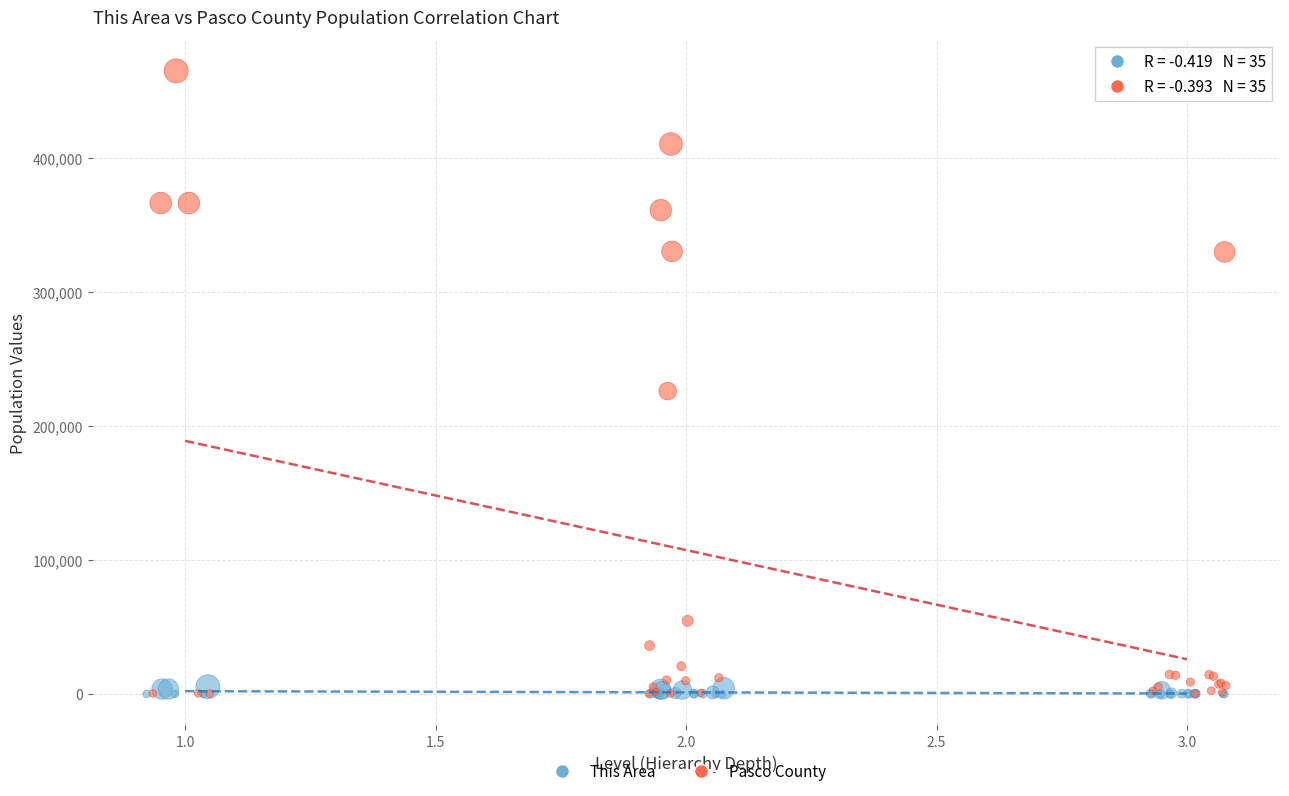

What are all the series names shown in the legend?

This Area, Pasco County